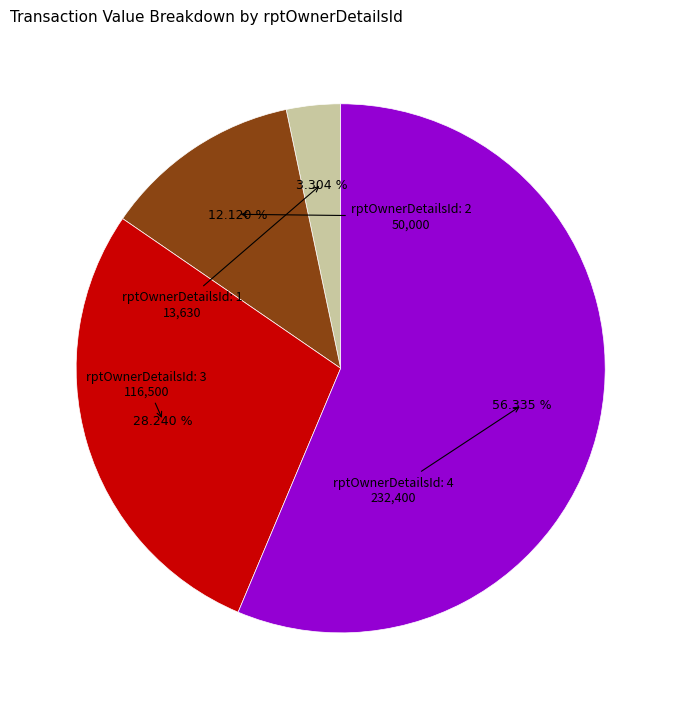

Is there a majority slice in this chart?

Yes